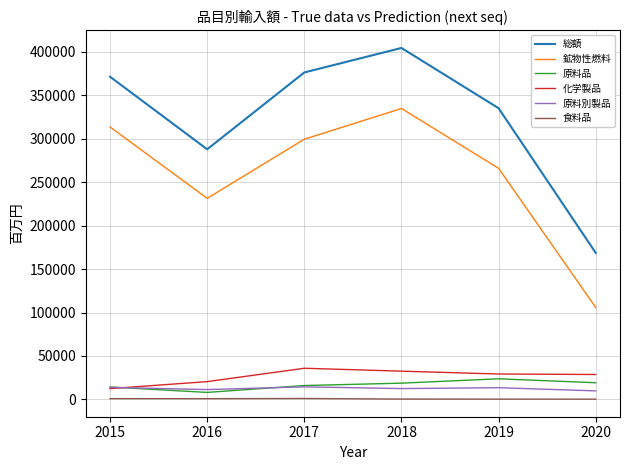

What are all the series names shown in the legend?

総額, 鉱物性燃料, 原料品, 化学製品, 原料別製品, 食料品